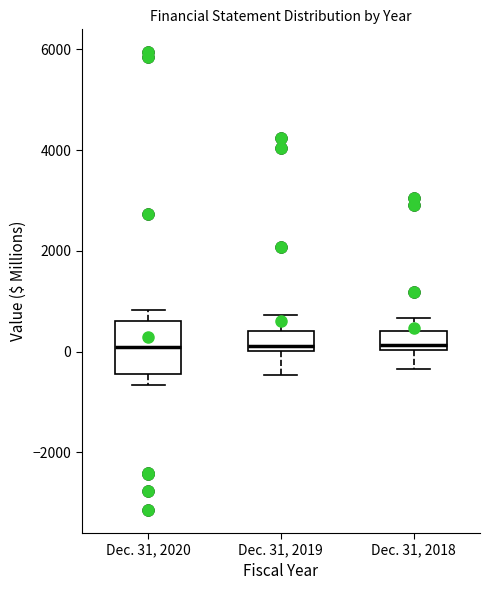

Reading left to right, read every box against the y-axis: the position of its median line, the range the box covers, and the ends of its whiskers. The values are not printed on the chart, so give them approximately, as read against the axis.

Dec. 31, 2020: median 0, box -400 to 600, whiskers -600 to 800
Dec. 31, 2019: median 200, box 0 to 400, whiskers -400 to 800
Dec. 31, 2018: median 200, box 0 to 400, whiskers -400 to 600